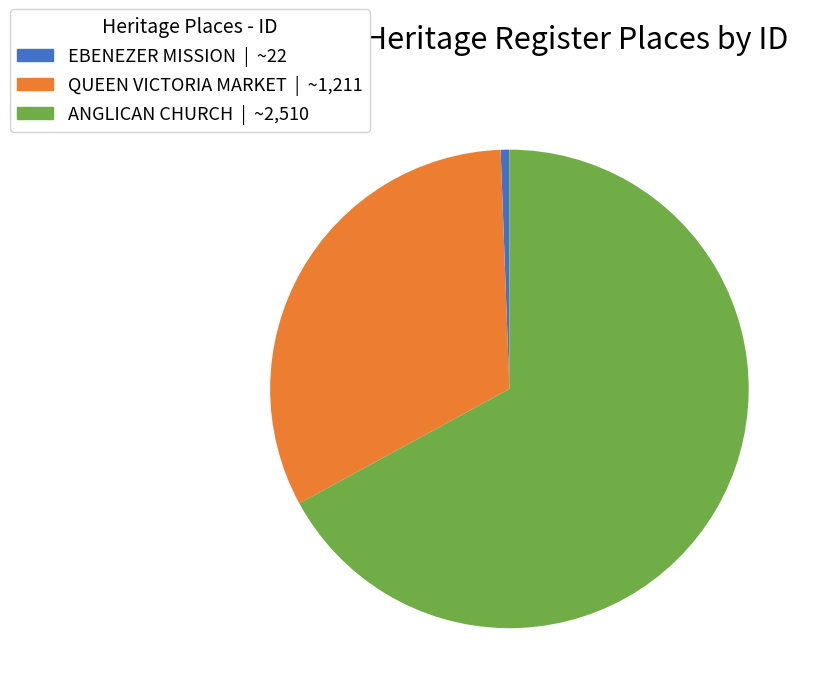

Is it true that ANGLICAN CHURCH is 62% of the pie?

False